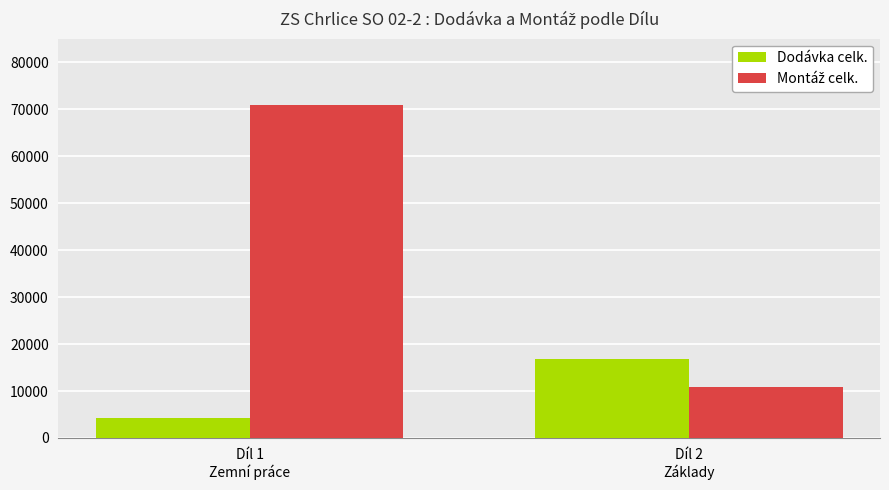

How many groups of bars are there?

2